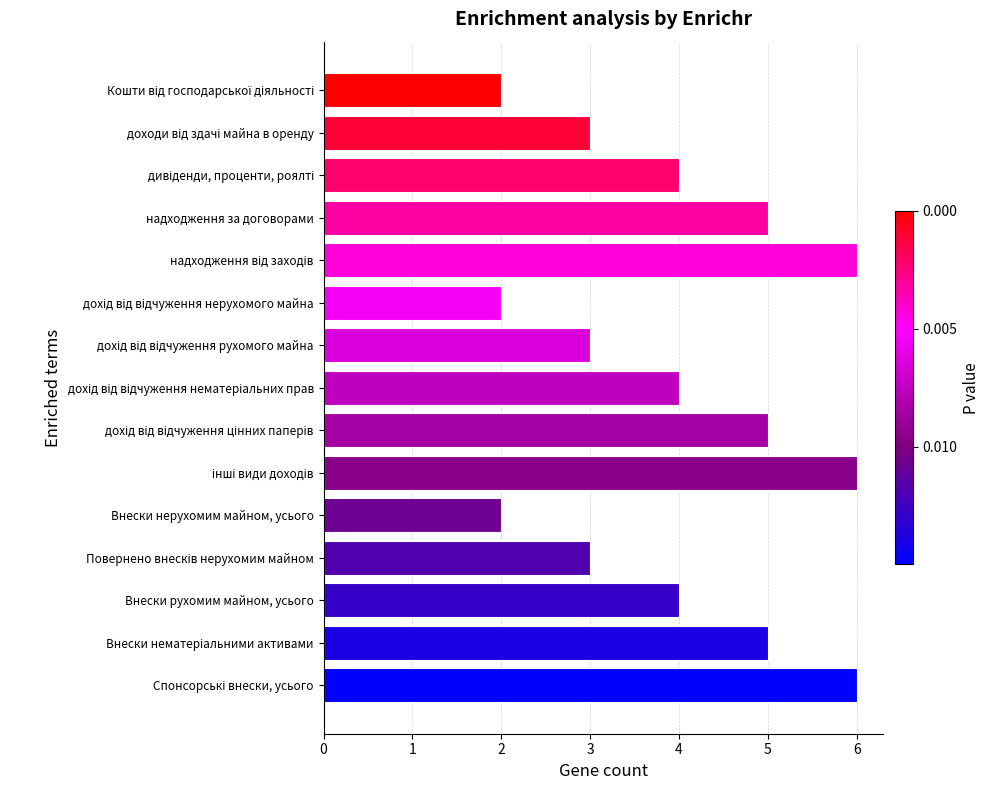

What is the maximum value shown in the chart?

6